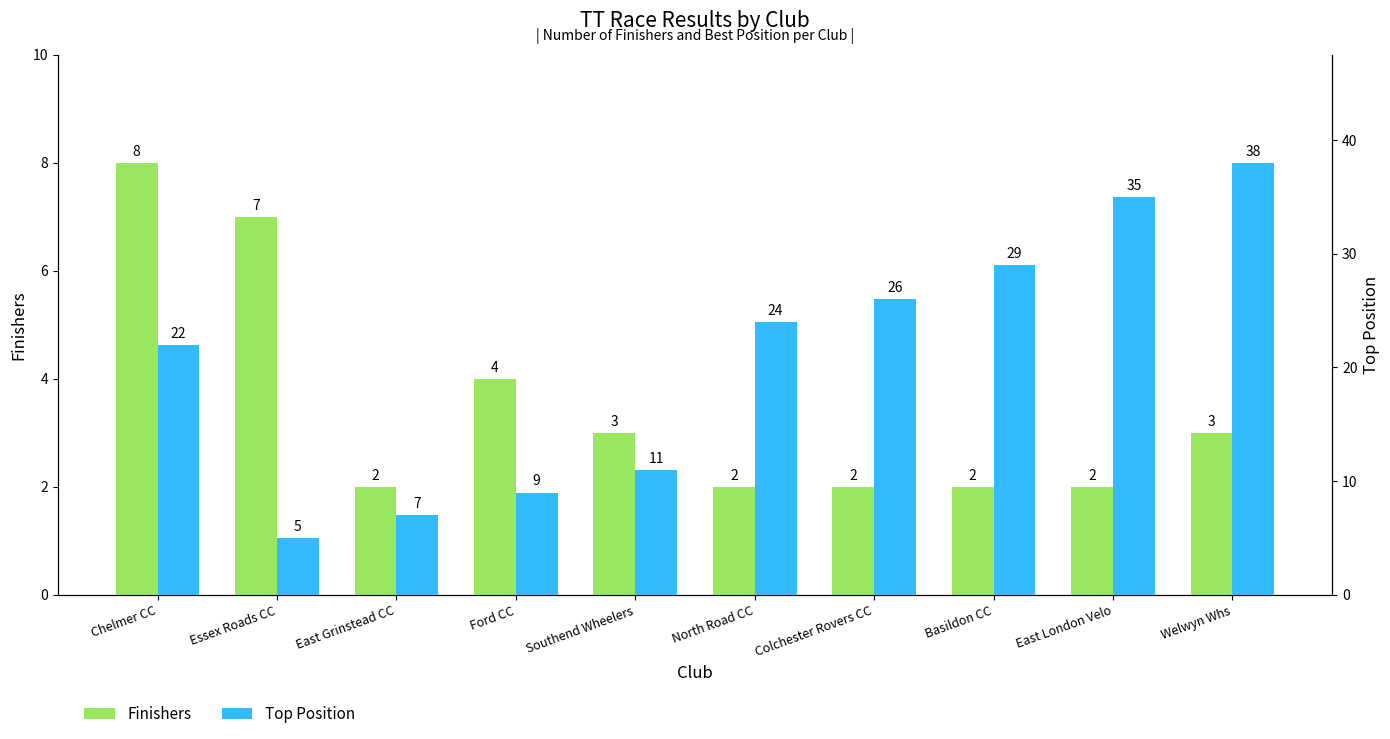

List the labels in order of Top Position value, largest first.

Welwyn Whs, East London Velo, Basildon CC, Colchester Rovers CC, North Road CC, Chelmer CC, Southend Wheelers, Ford CC, East Grinstead CC, Essex Roads CC